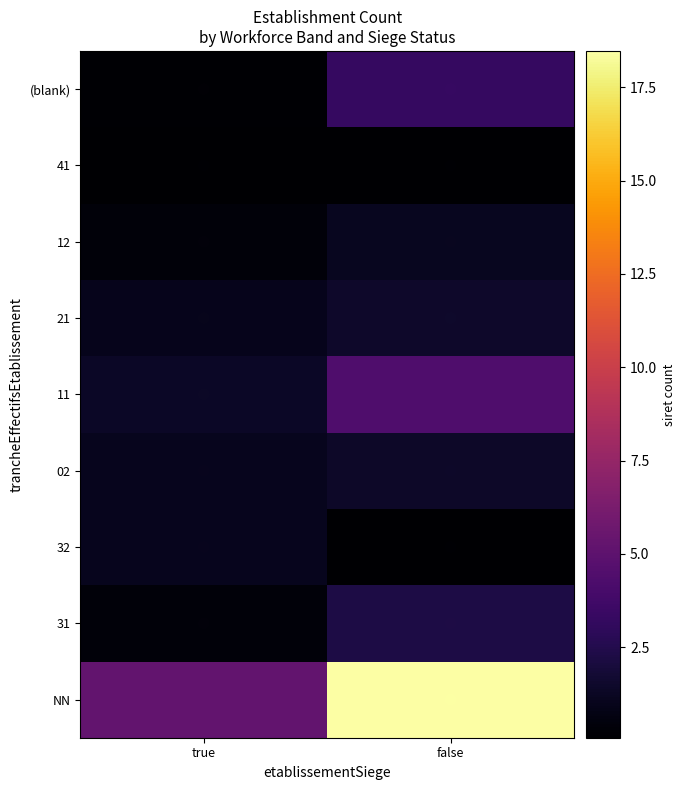

How many distinct data groups are displayed?

9